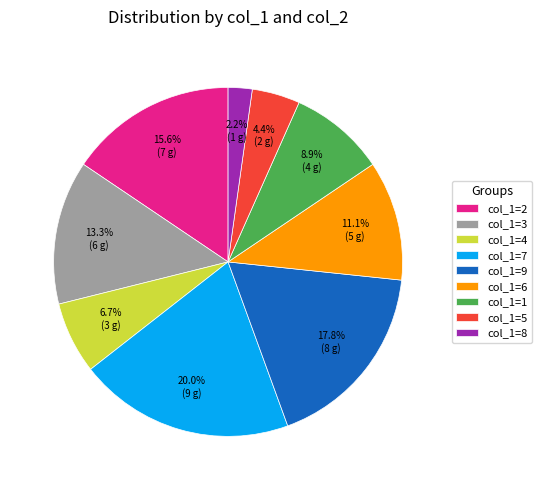

Which category has the smallest portion of the pie?

col_1=8